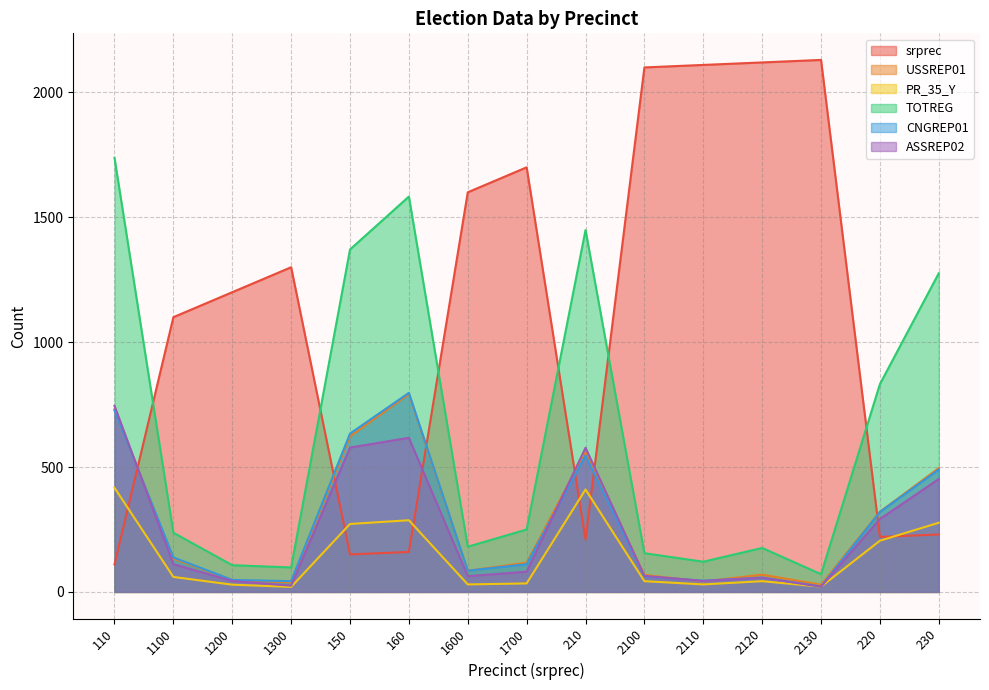

Does the chart display data point markers on the line(s)?

No